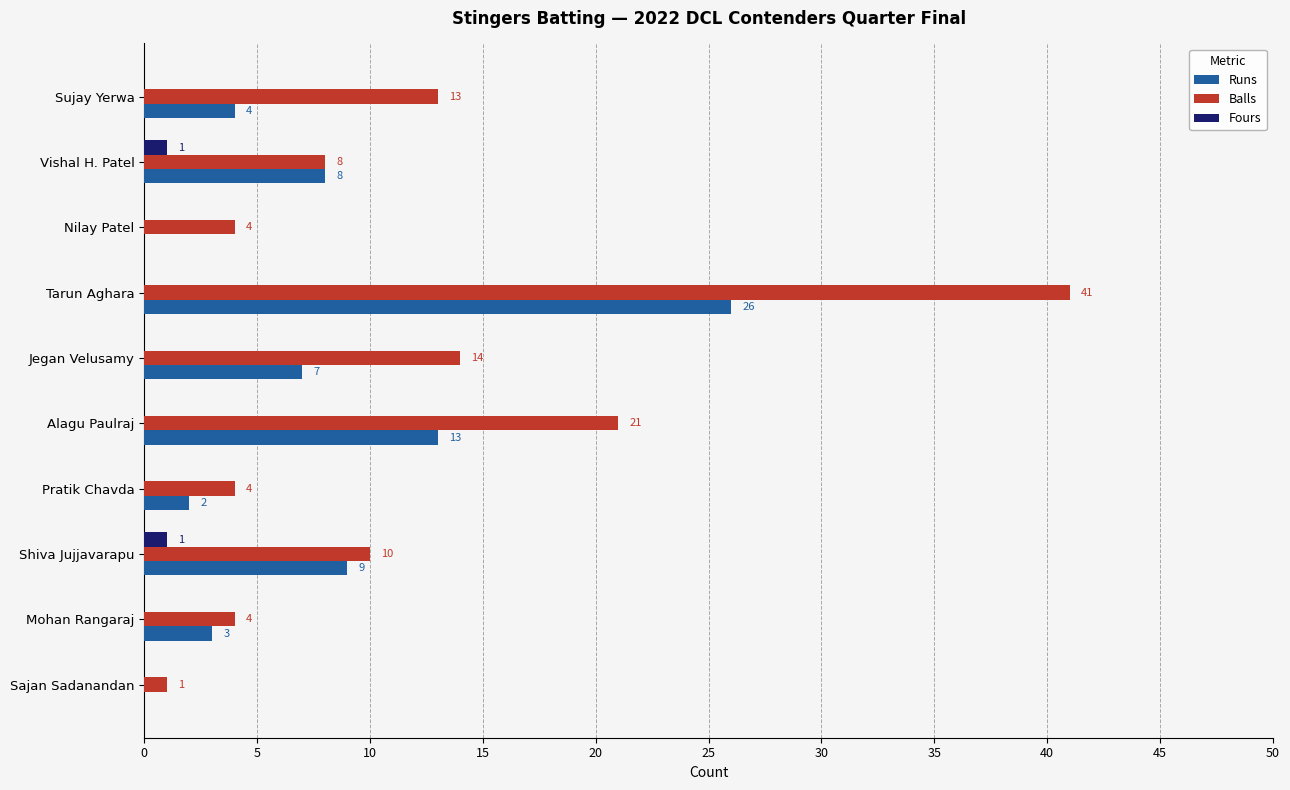

Is it true that Runs equals 4 at Jegan Velusamy?

False